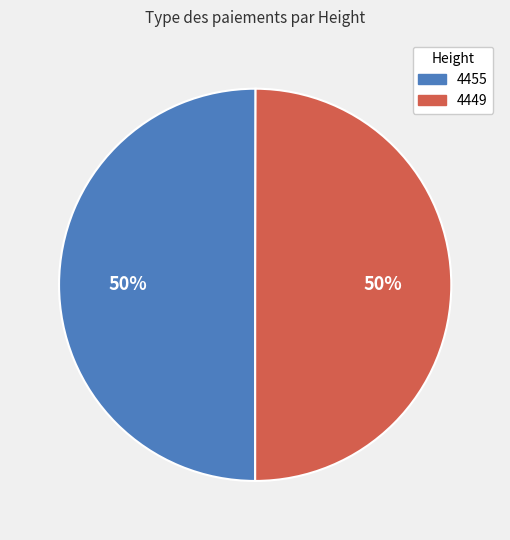

To the nearest percent, what portion does 4449 represent?

50%